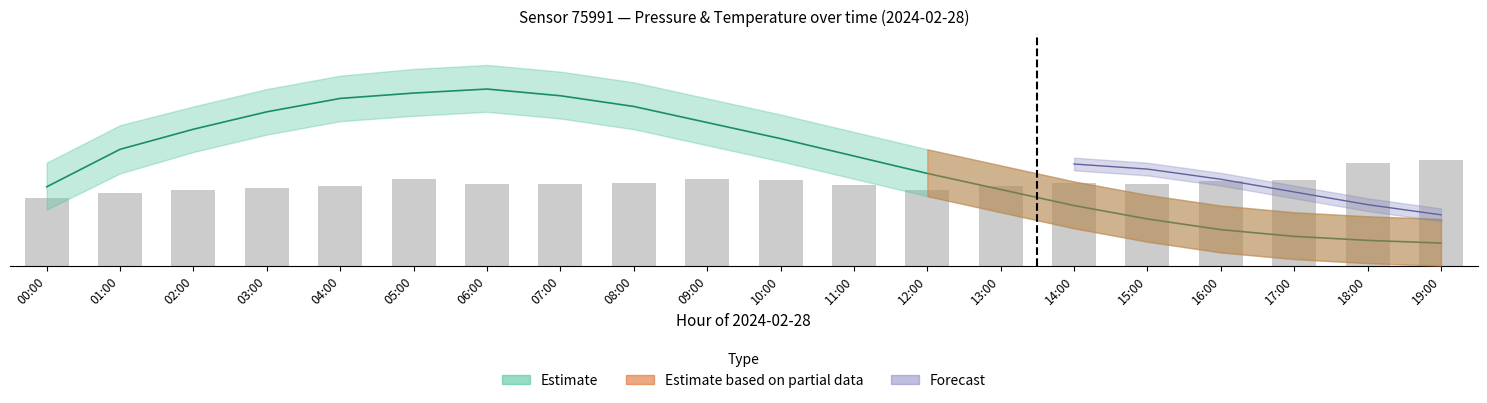

What is the ratio of the value at 14:00 to the value at 04:00?

1.0